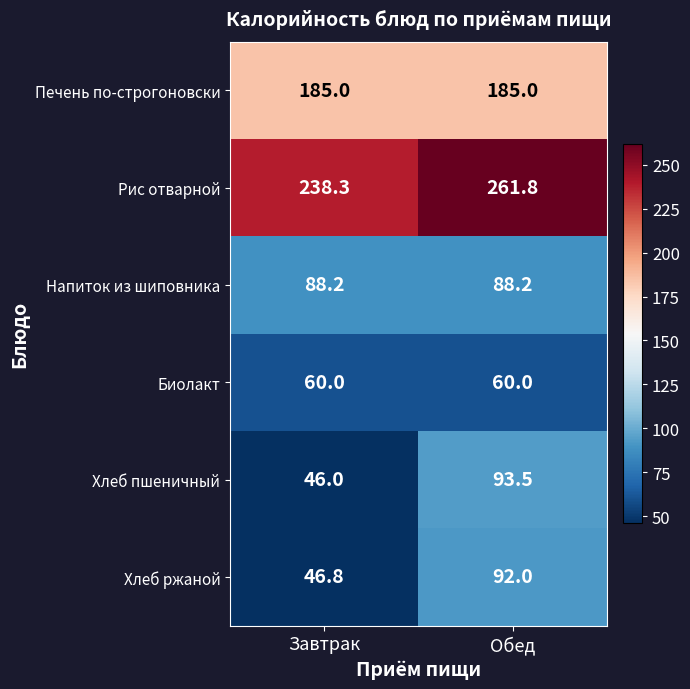

At Завтрак, list the series in order from smallest to largest.

Хлеб пшеничный, Хлеб ржаной, Биолакт, Напиток из шиповника, Печень по-строгоновски, Рис отварной